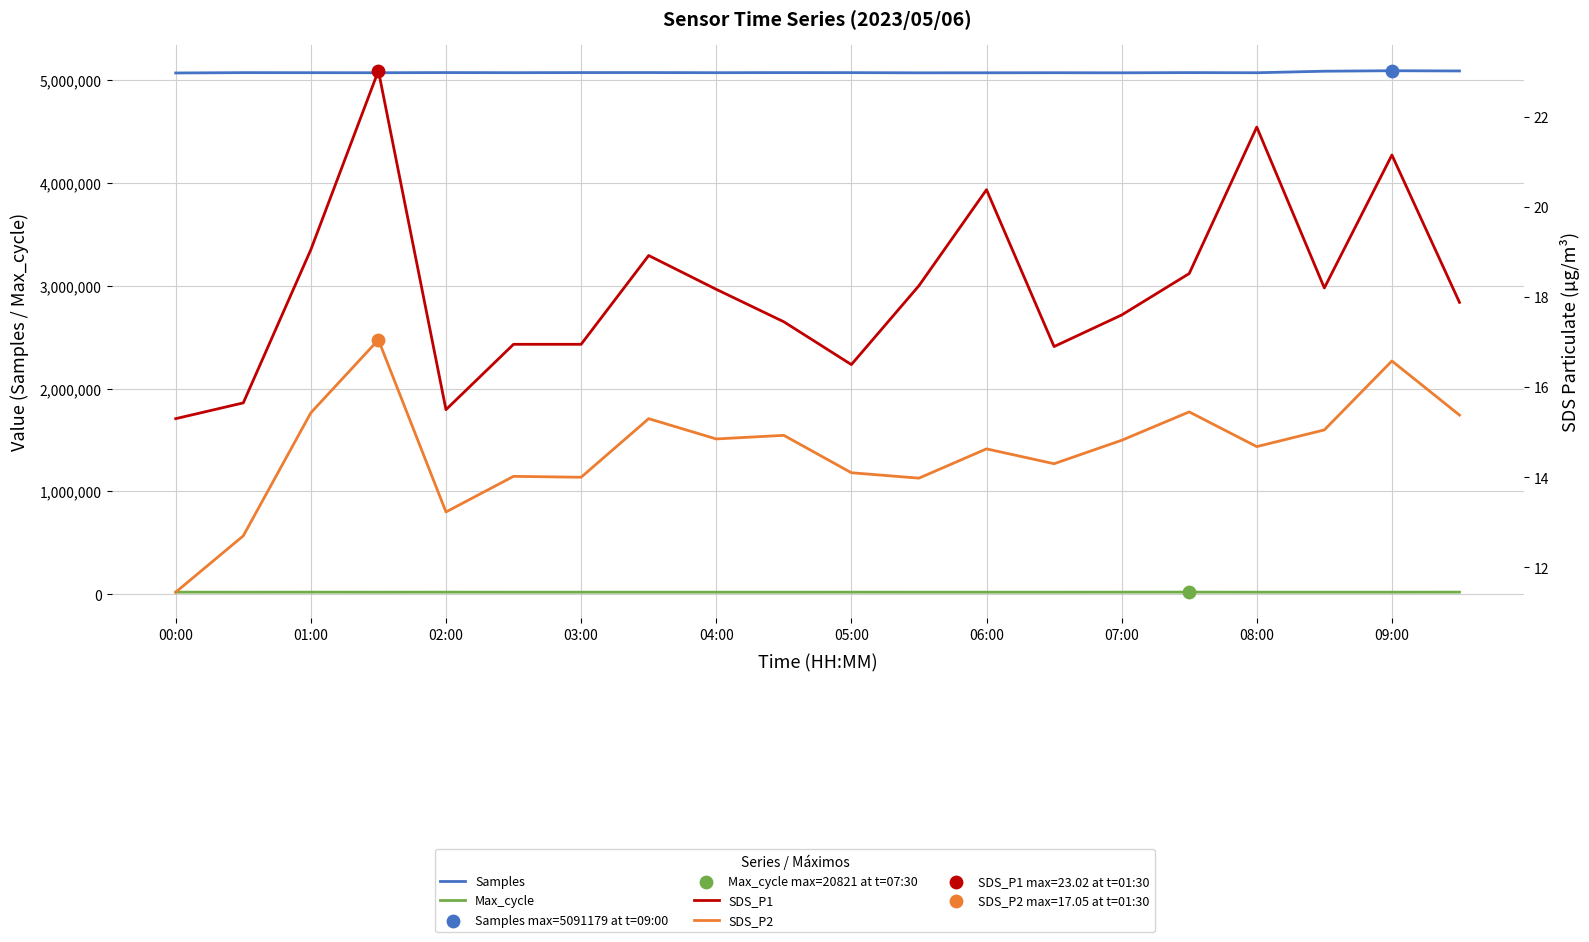

Which series reaches the maximum Y coordinate?

Samples